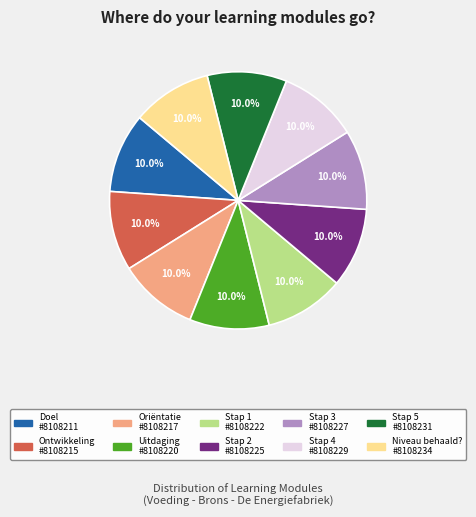

Approximately how many times larger is the value at Stap 1 compared to Stap 5?

1.0